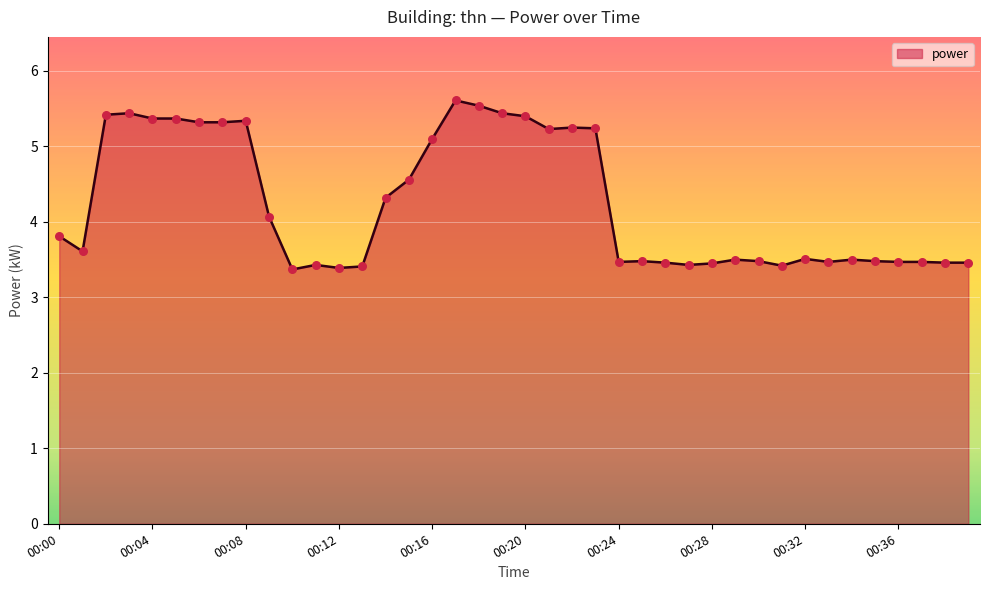

What is the maximum value shown in the chart?

5.6